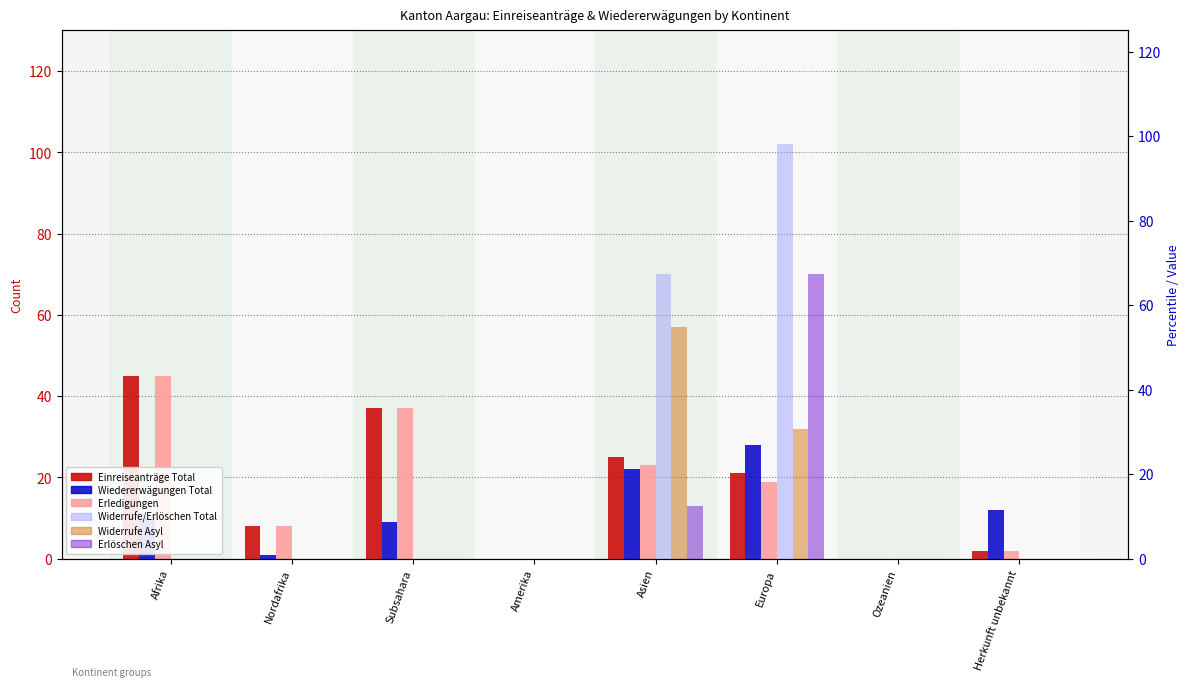

What is the maximum value for Wiedererwägungen Total?

28